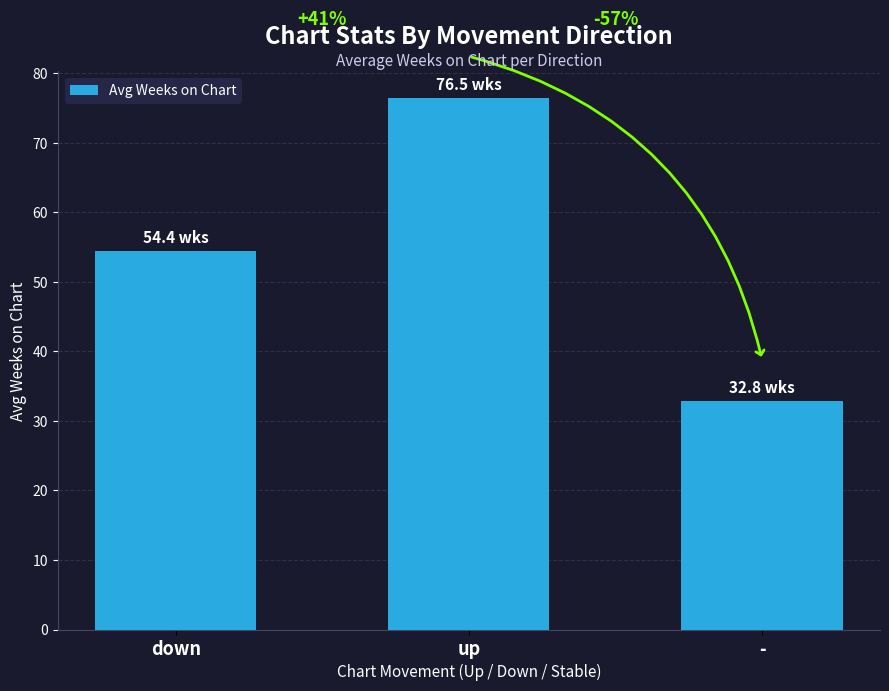

How many bars are there in total?

3